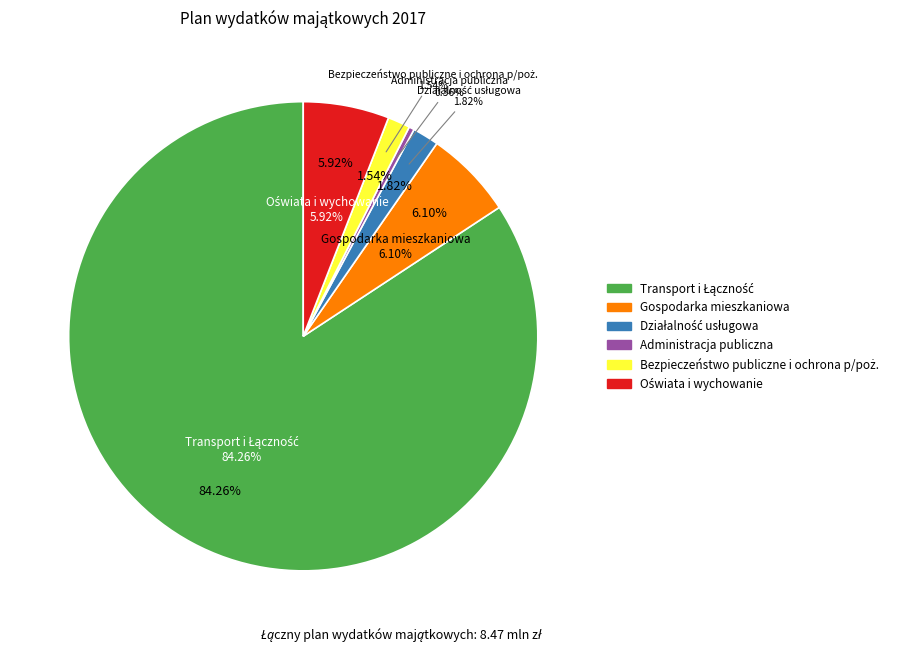

To the nearest percent, what percentage of the pie is Transport i Łączność?

84%